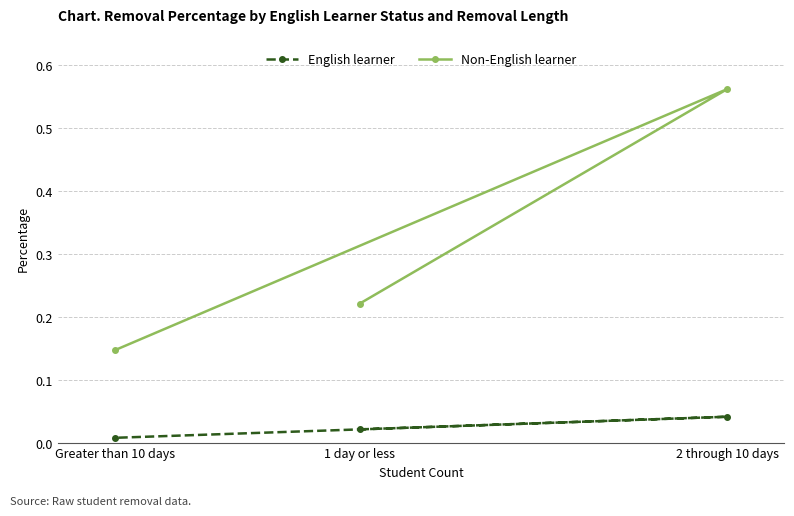

Which series has the largest range (max minus min)?

Non-English learner